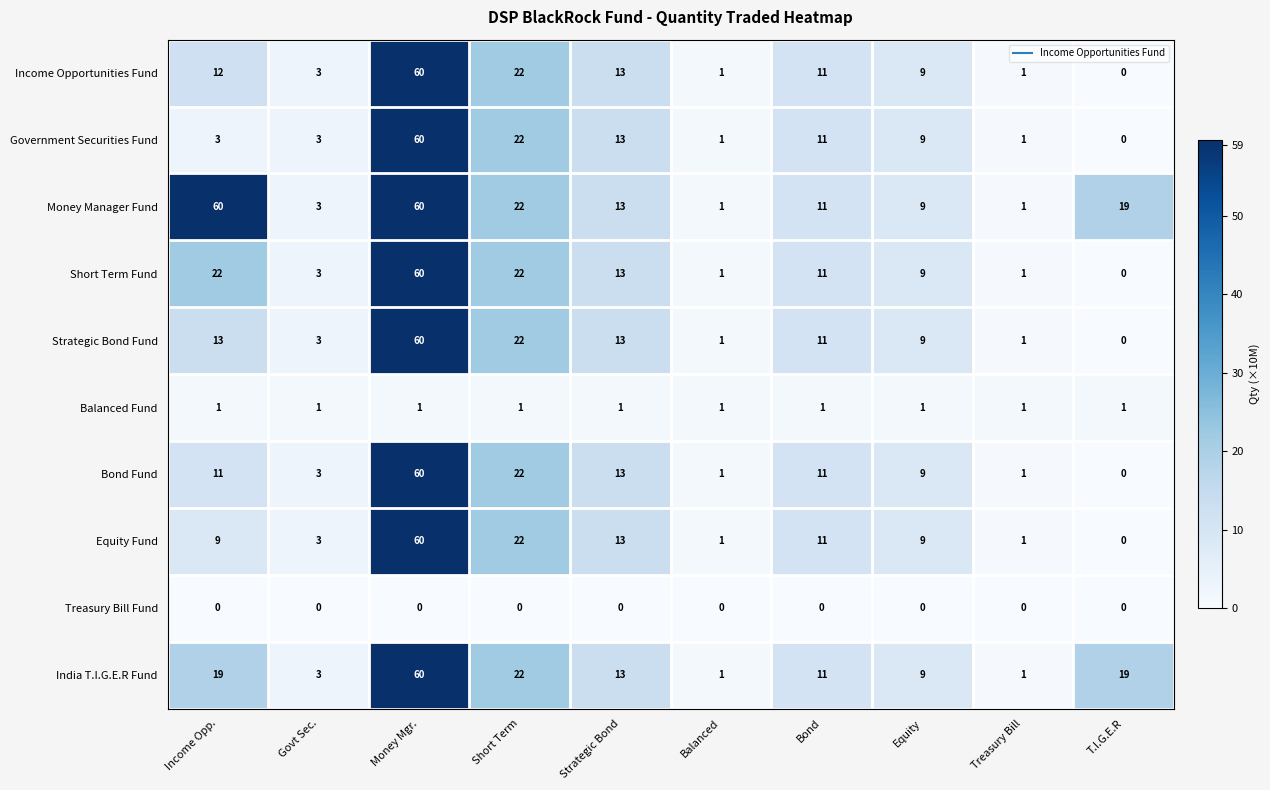

Which category has the lowest value in the Bond Fund series?

T.I.G.E.R